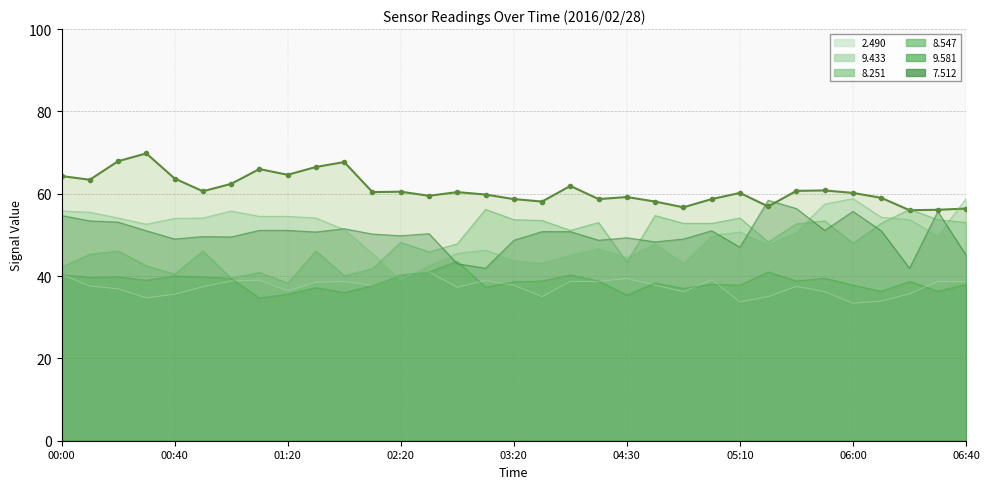

What is the sum of all 2.490 values?

2013.9